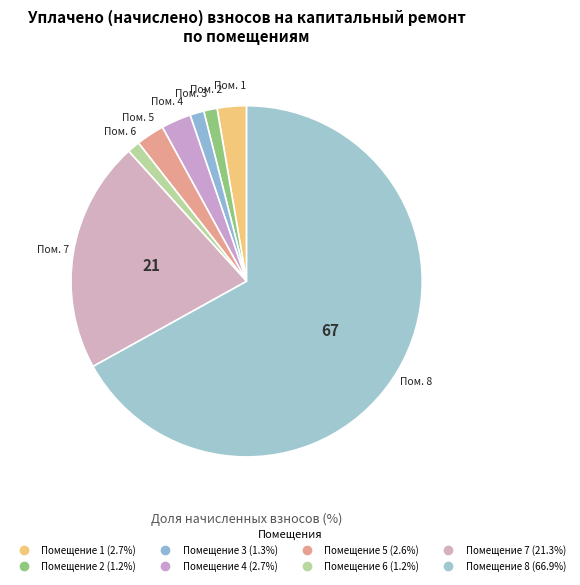

How many segments does this pie chart have?

8